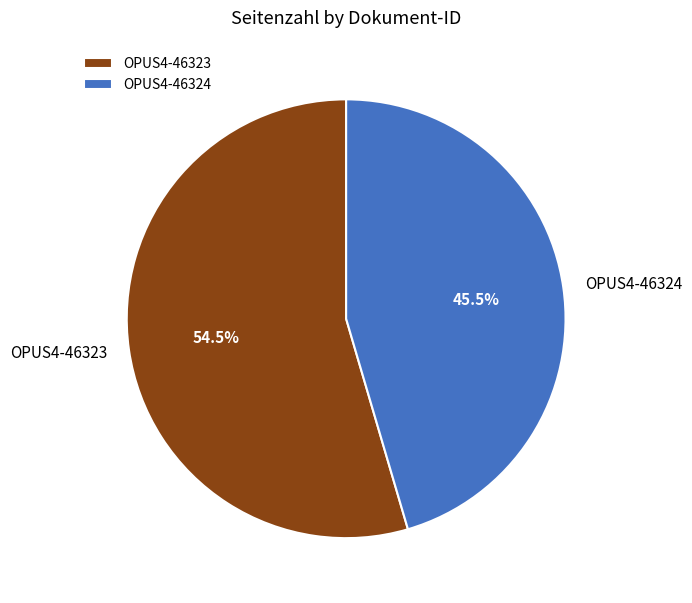

Which category has the smallest portion of the pie?

OPUS4-46324